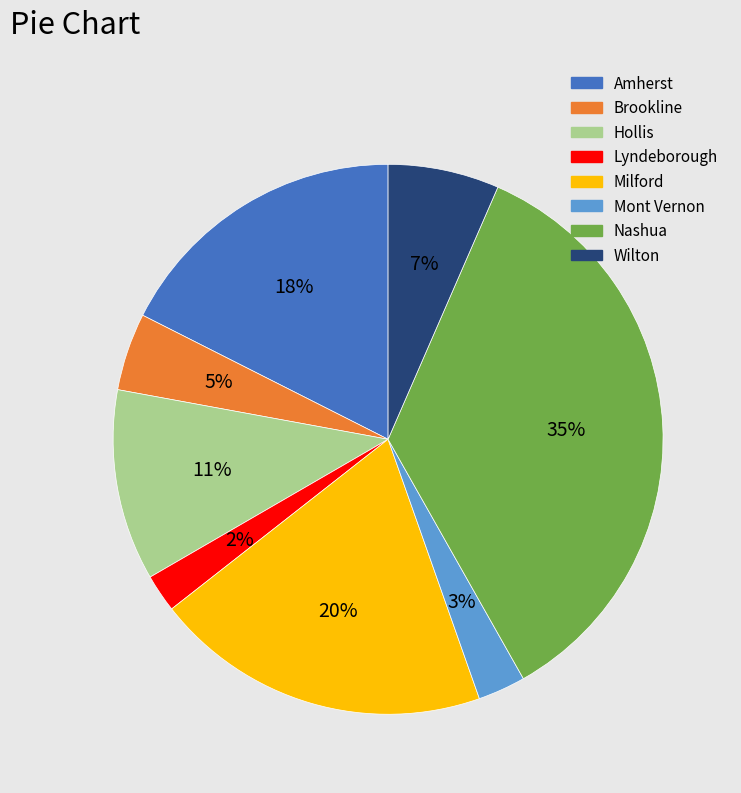

Is it true that Hollis is 1% of the pie?

False